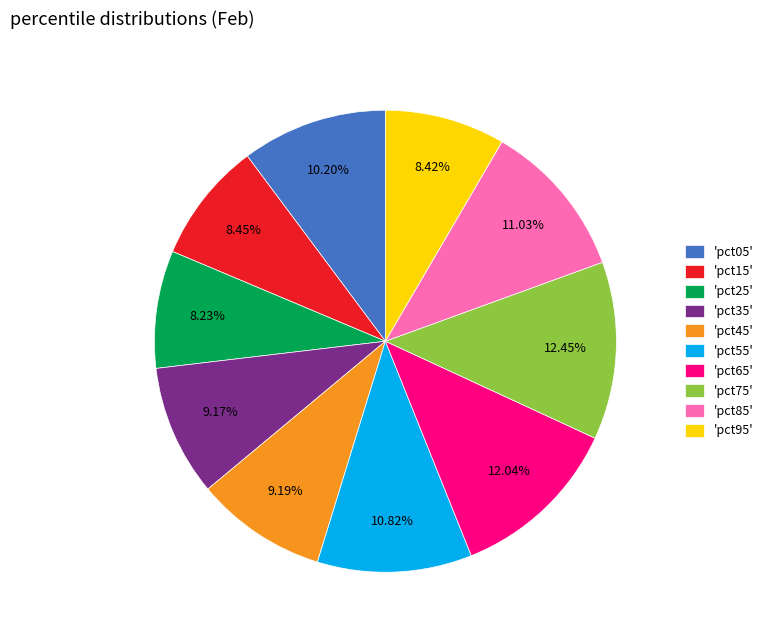

Do 'pct55' and 'pct85' together represent more than half of the pie?

No